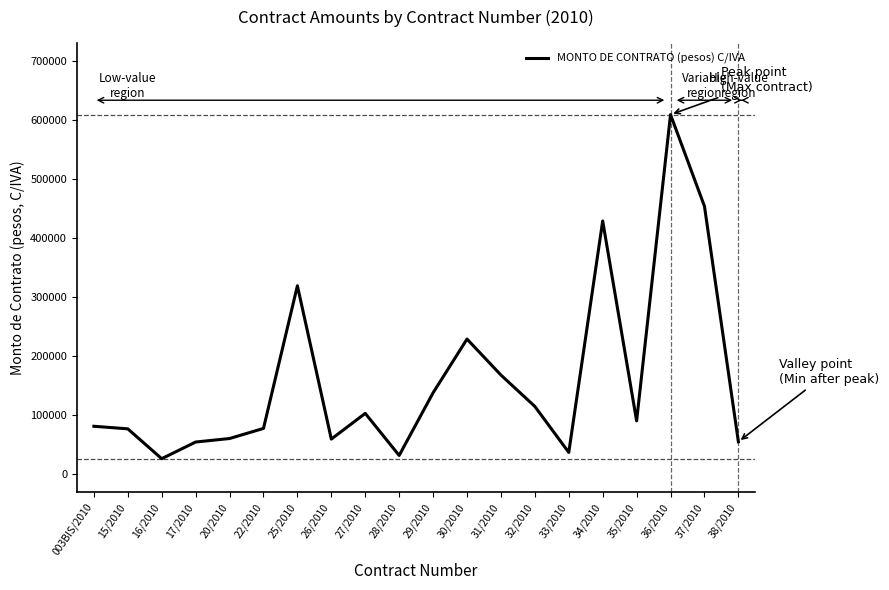

How many lines are shown in the chart?

1